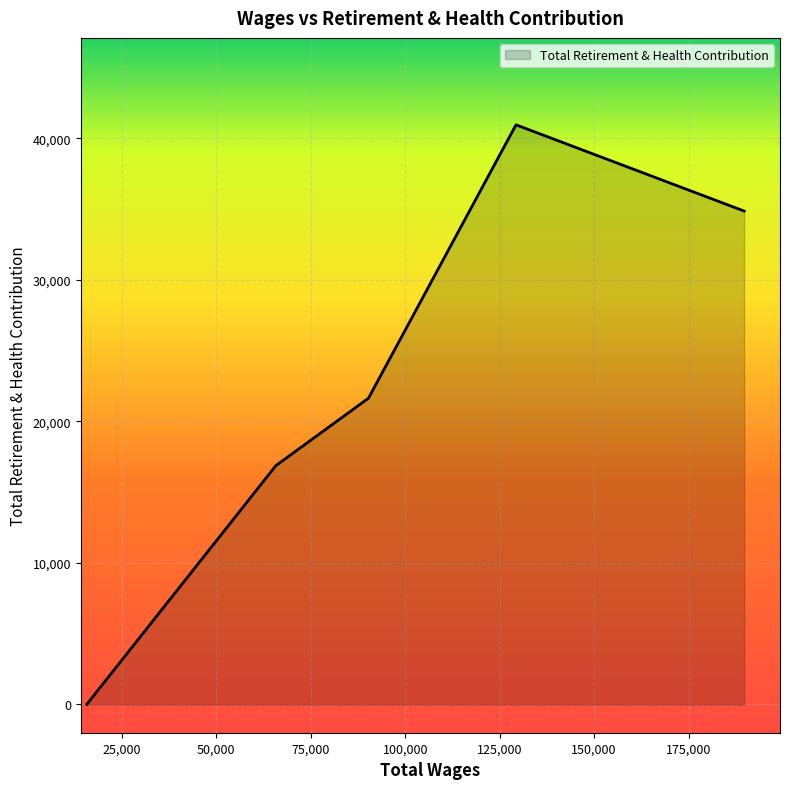

What is the average value?

22859